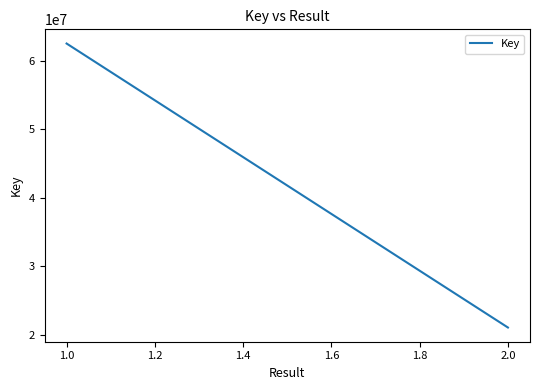

Does the chart have visible grid lines?

No